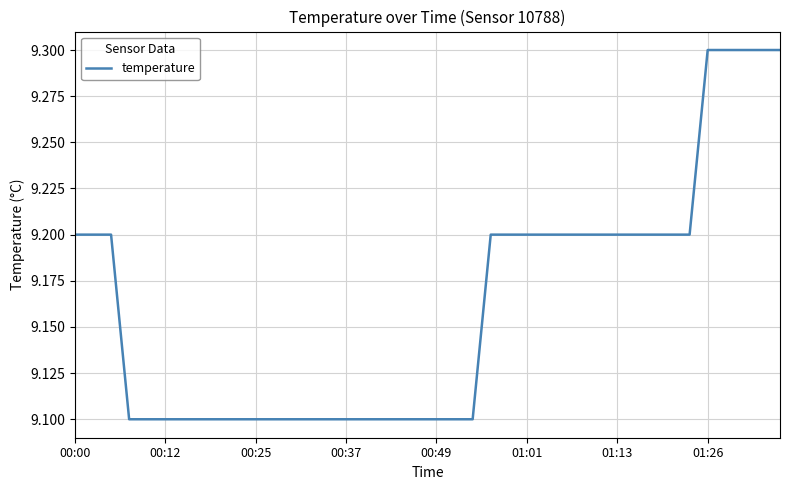

What is the greatest value displayed?

9.3